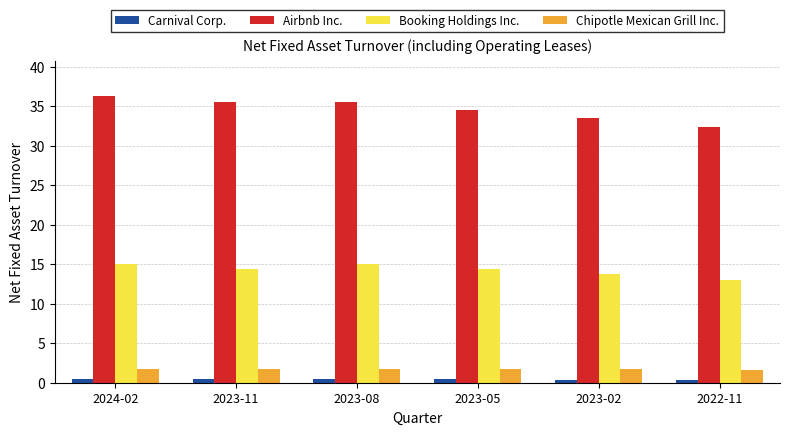

At how many categories does at least one series exceed 18?

6